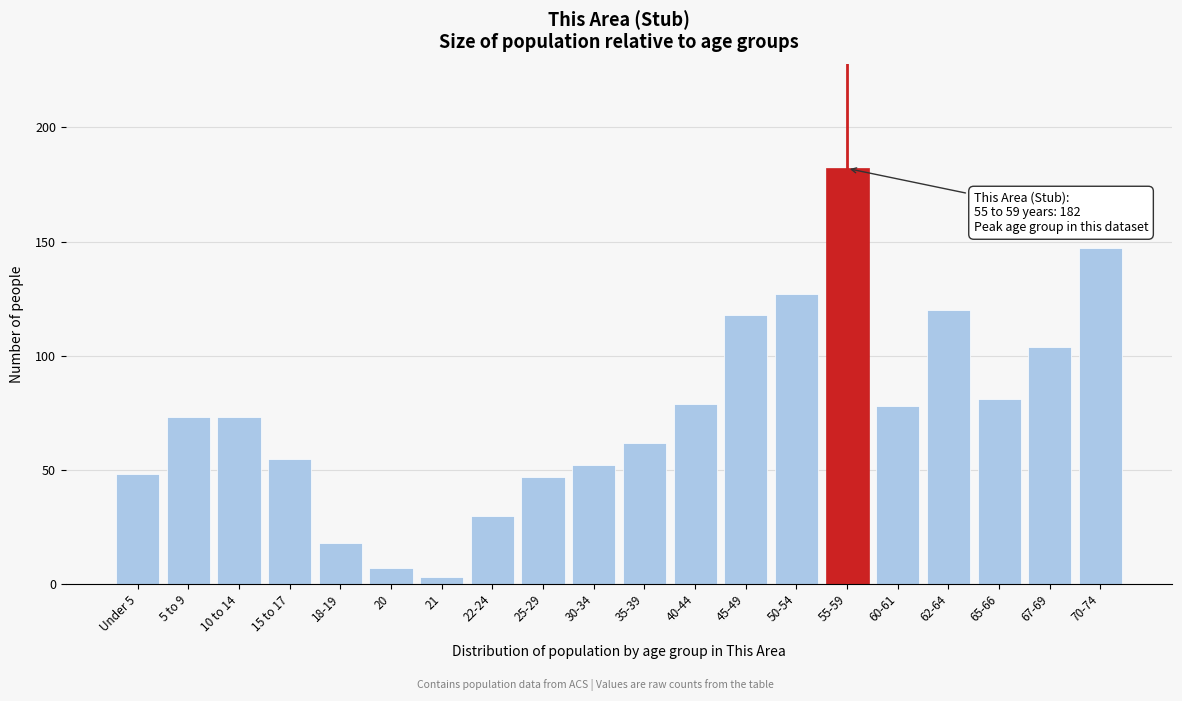

Reading left to right, list all the values displayed in this chart.

48	73	73	55	18	7	3	30	47	52	62	79	118	127	182	78	120	81	104	147